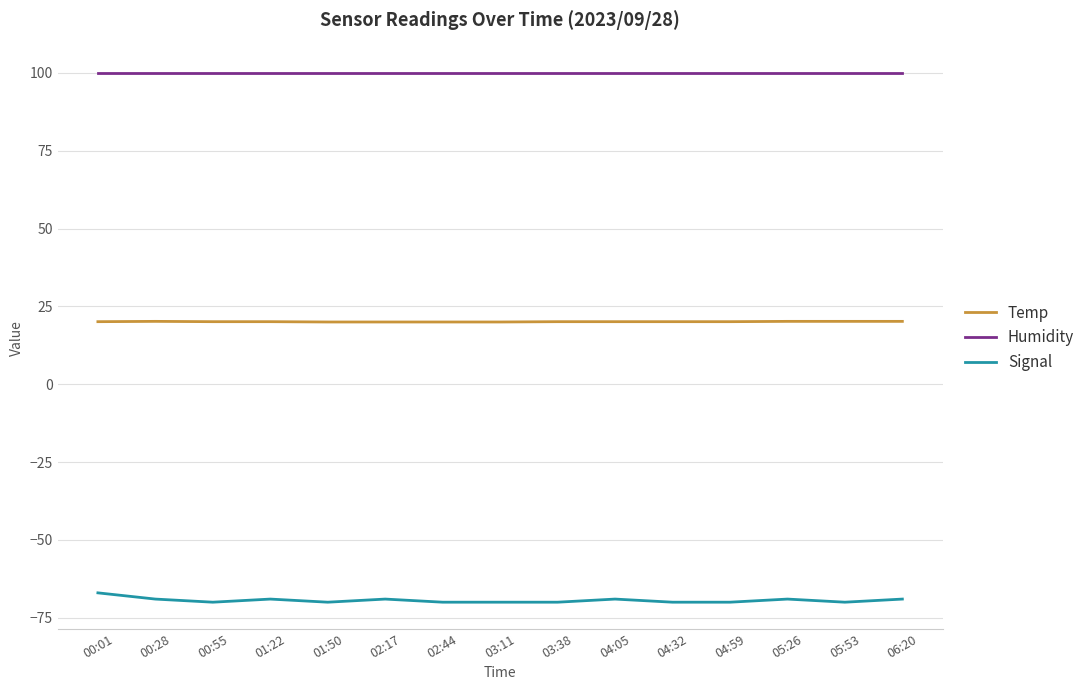

What are all the series names shown in the legend?

Temp, Humidity, Signal